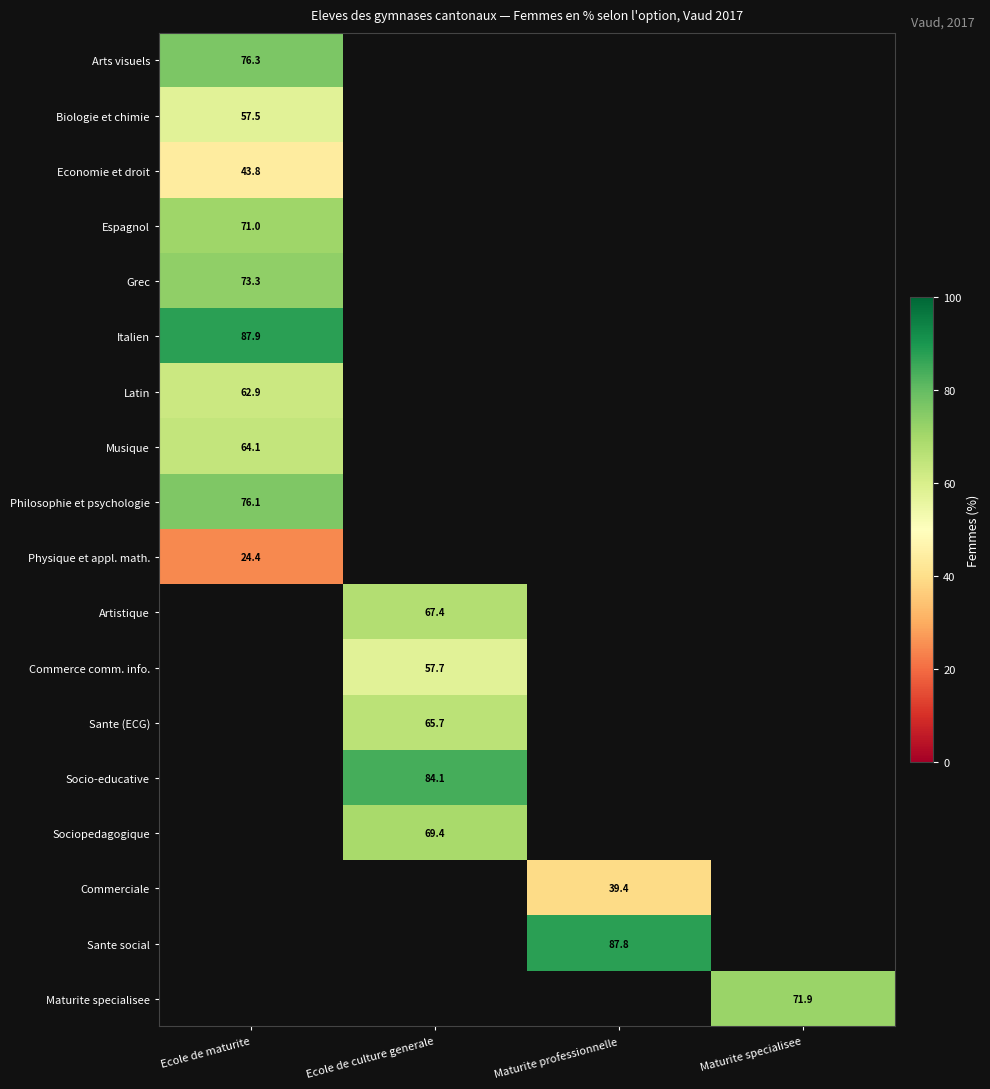

What is the smallest value displayed?

24.4